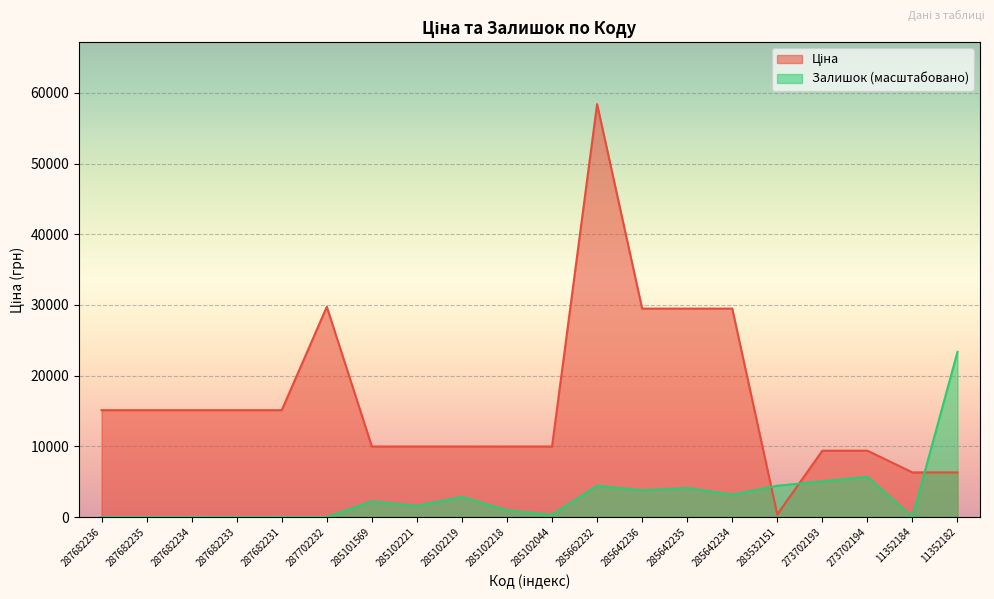

What position from the right is 283532151?

5